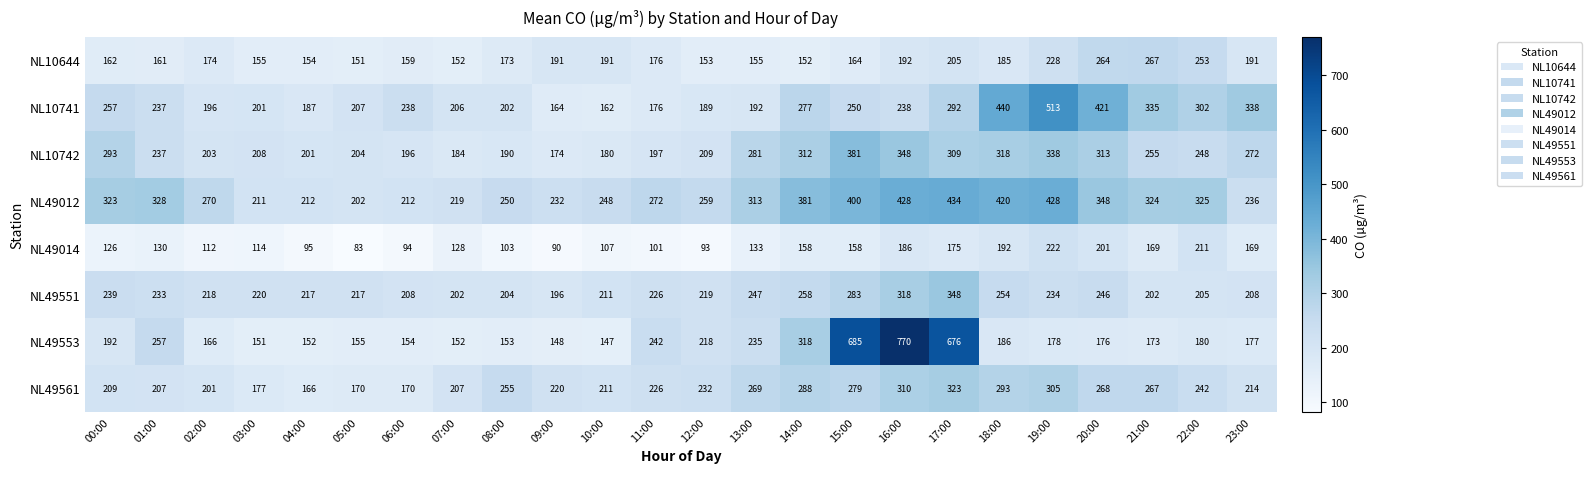

Where is NL10742 nearest to the value 277?

13:00